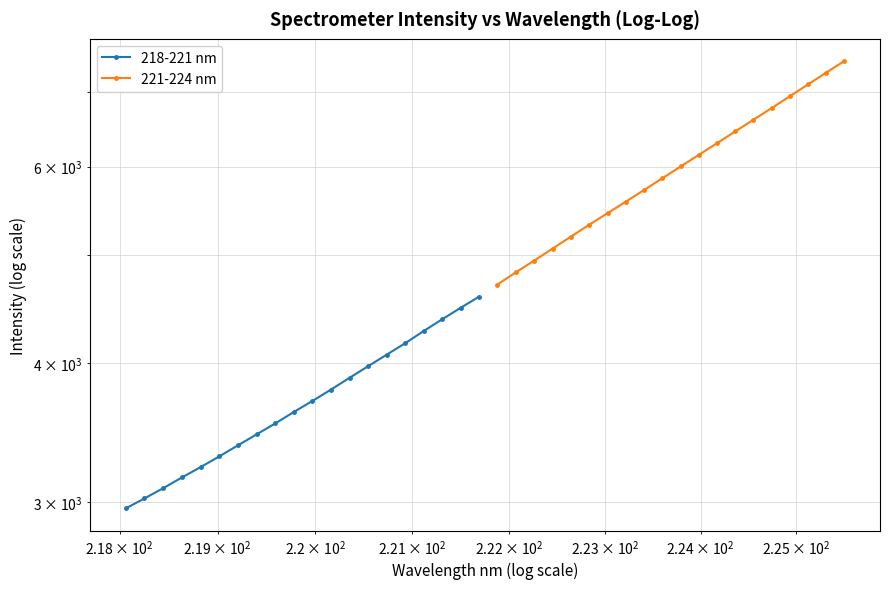

True or false: 218-221 nm and 221-224 nm intersect in this chart.

False